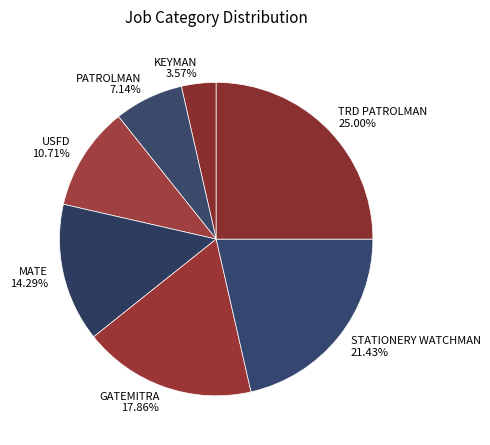

To the nearest percent, what portion does TRD PATROLMAN represent?

25%